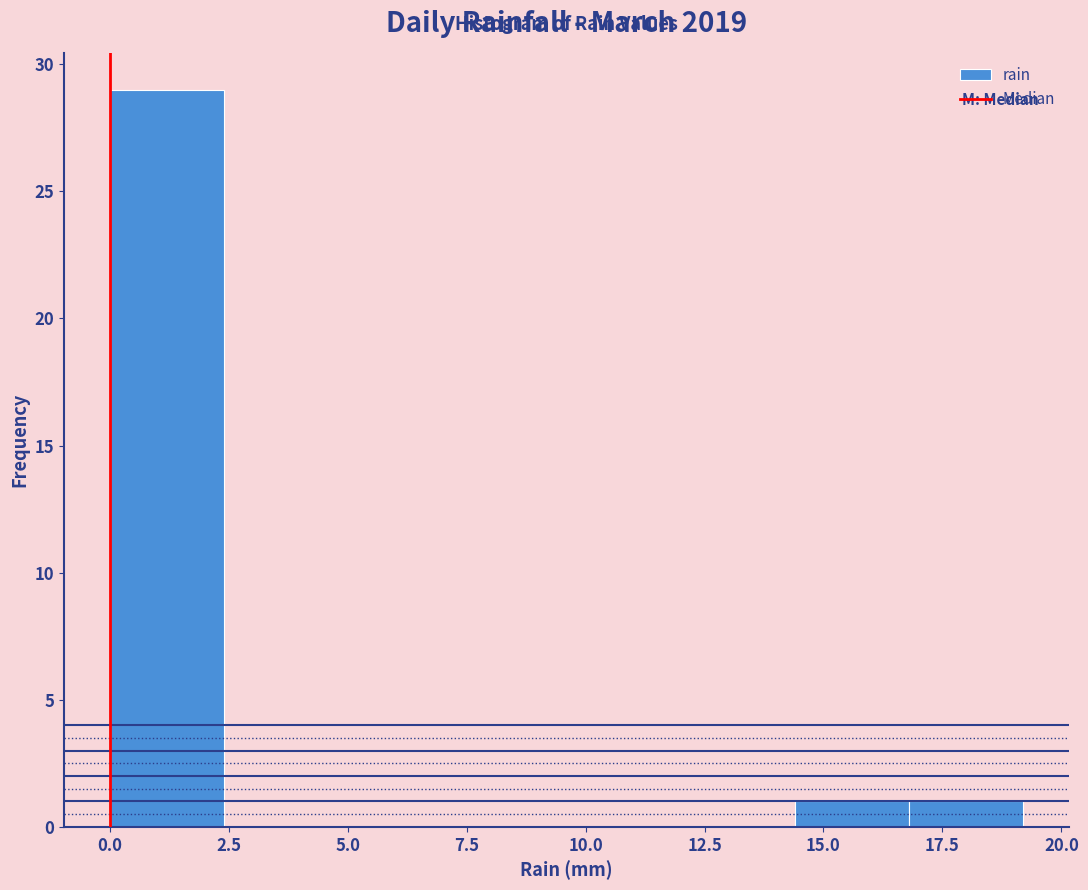

How tall is the bar that spans 16.8 to 19.2 on the x-axis? Neither the bar edges nor the heights are printed on the chart, so give them approximately, as read against the axes.

1